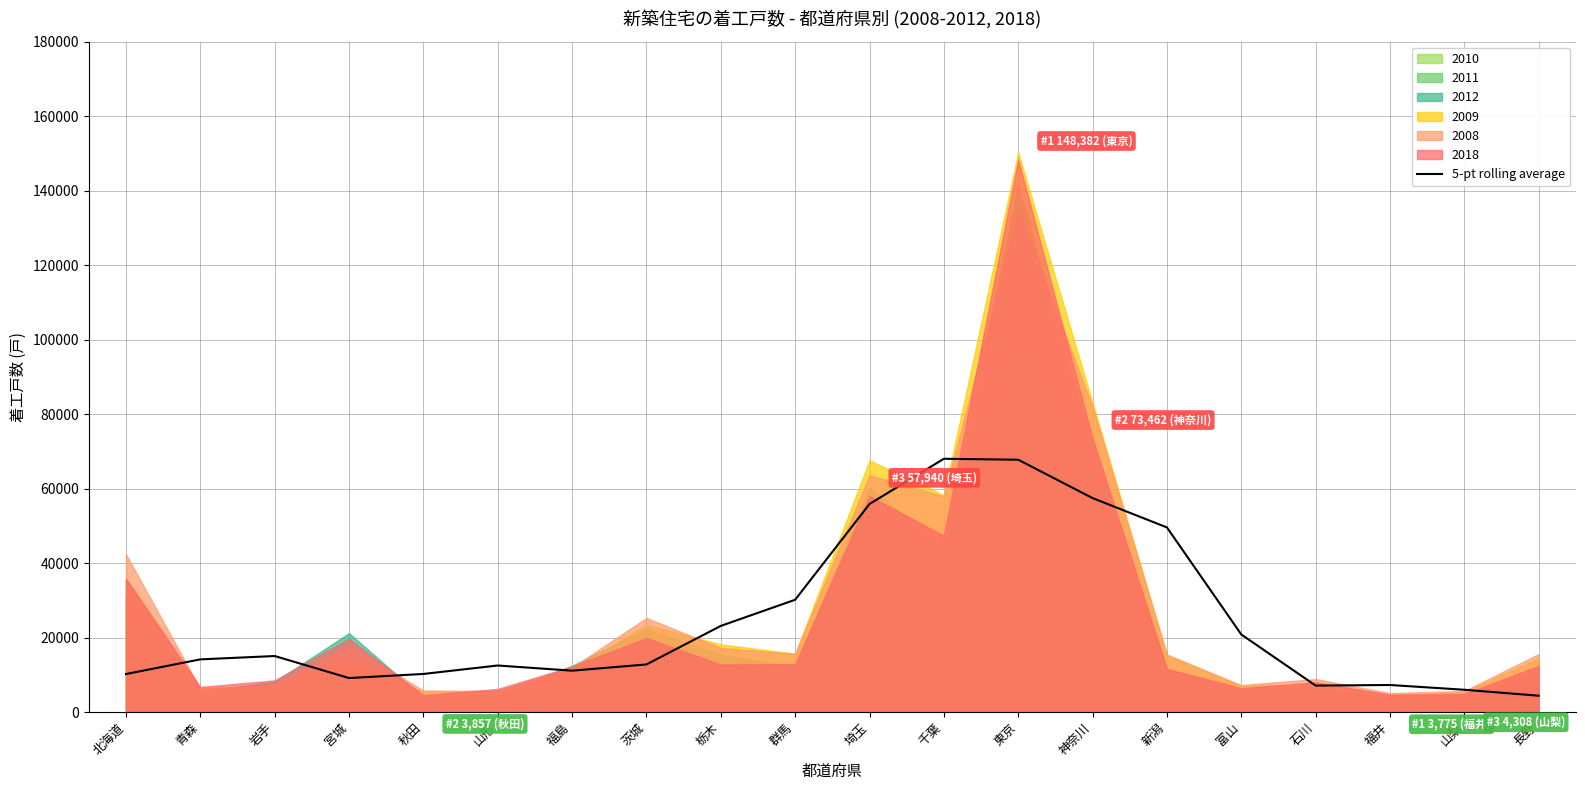

What is the minimum value for 5-pt rolling average?

4377.4